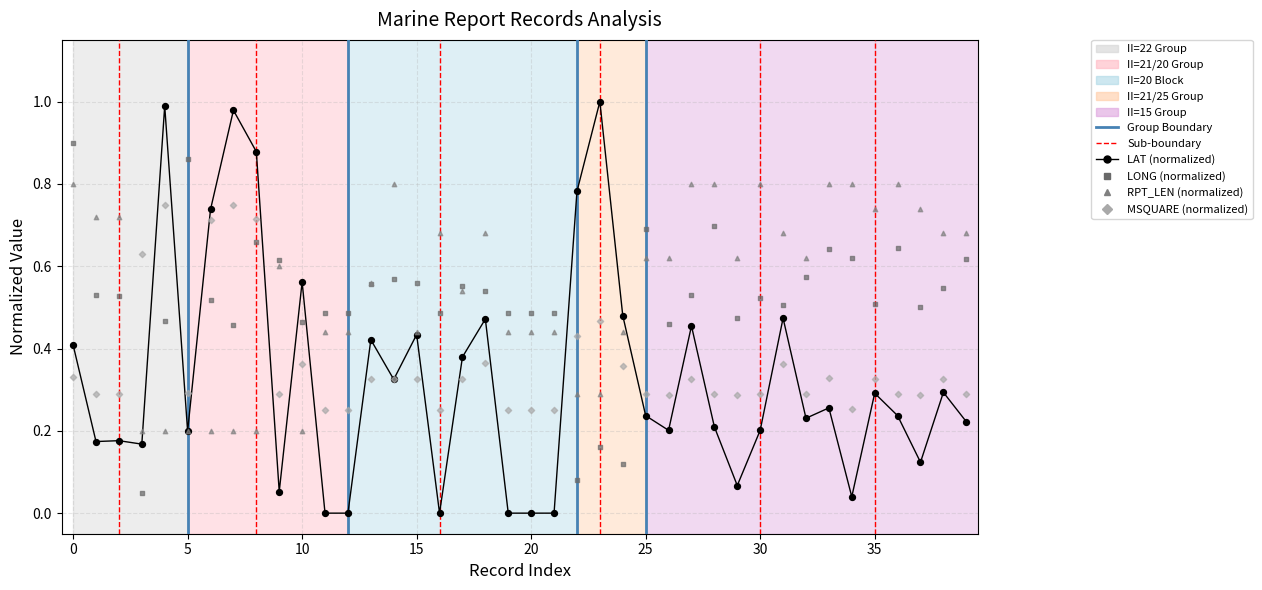

Which series has the largest Y range (max minus min)?

LAT (normalized)